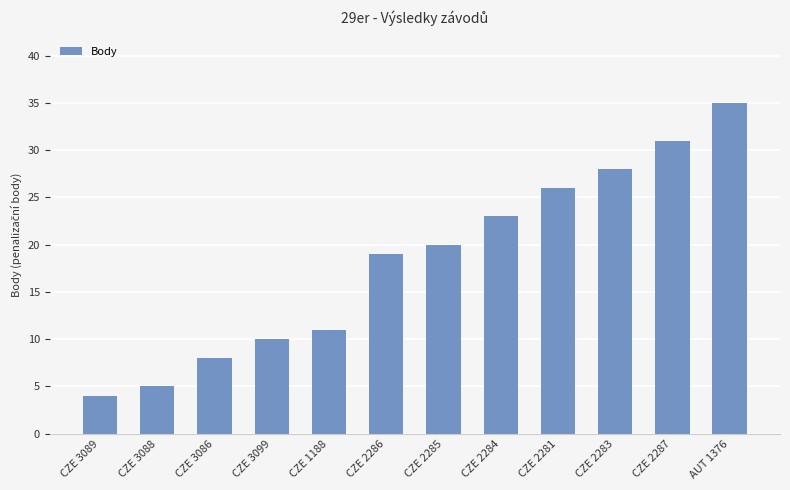

Reading right to left, list all the values displayed in this chart.

35	31	28	26	23	20	19	11	10	8	5	4